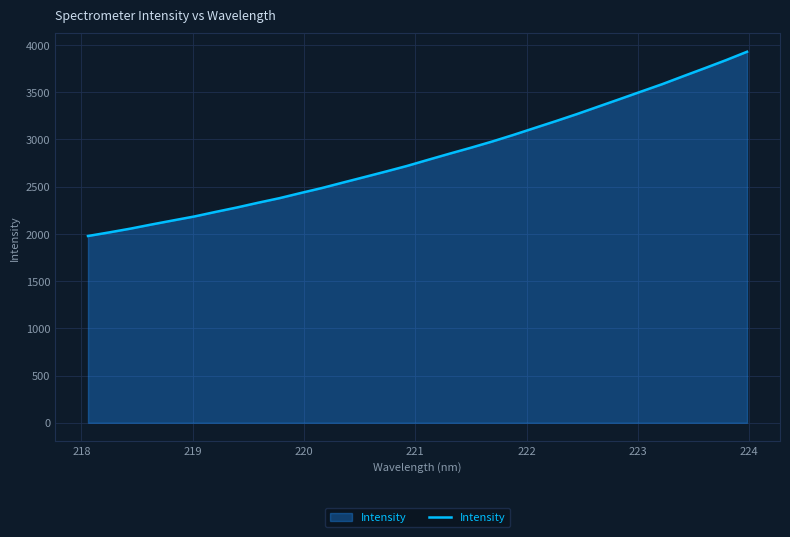

How many distinct data groups are displayed?

1